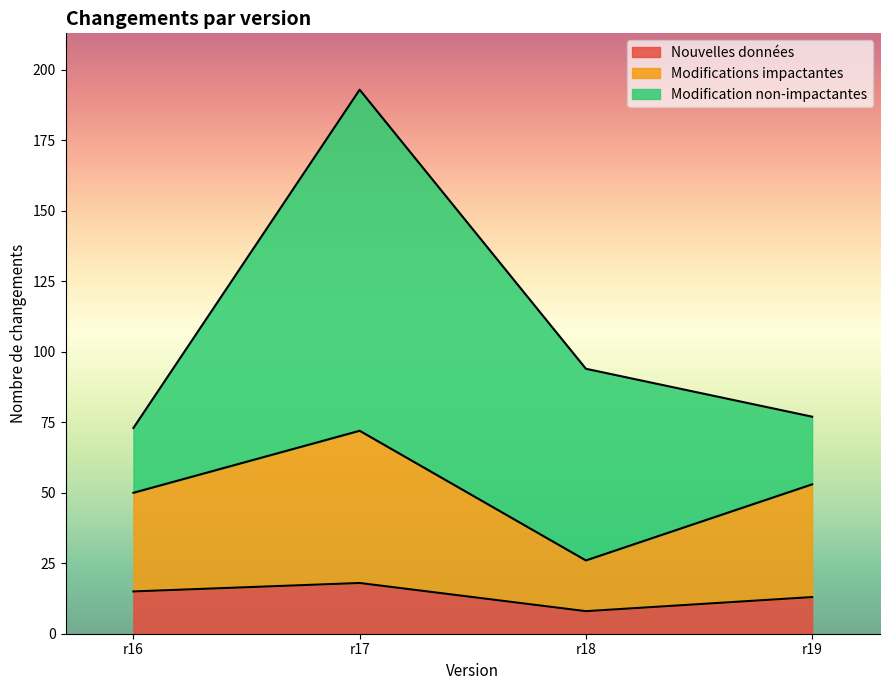

Which has a higher value, r19 or r17?

r17